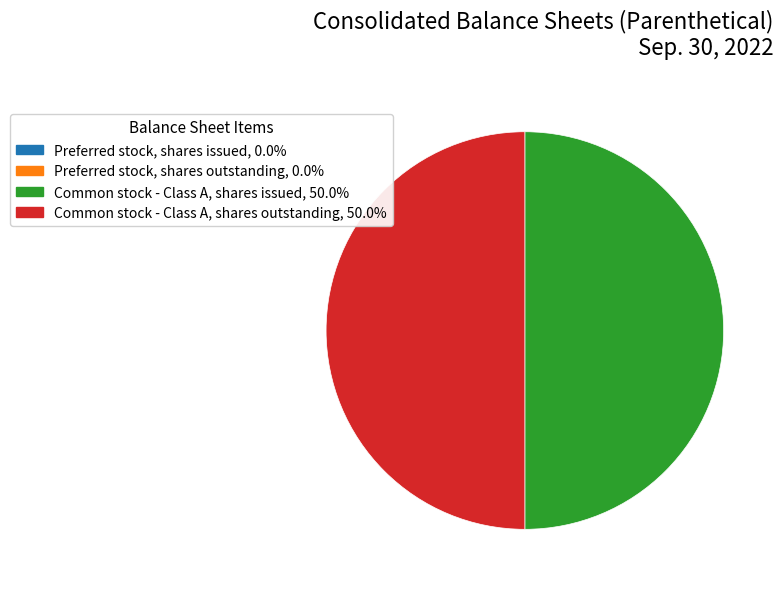

Combined, do Common stock - Class A, shares issued and Common stock - Class A, shares outstanding account for over 50%?

Yes